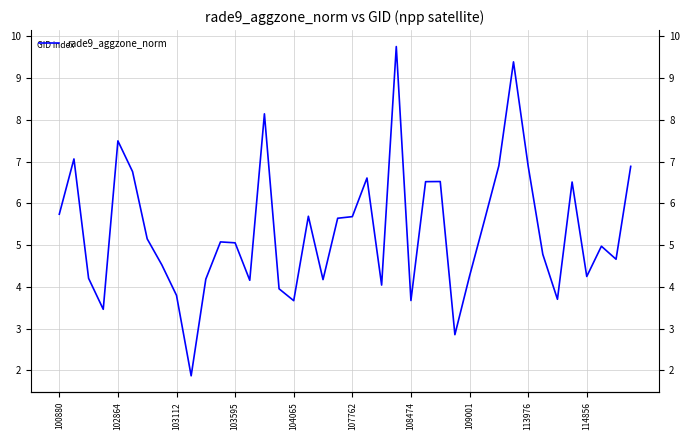

How many data points does each series have?

40